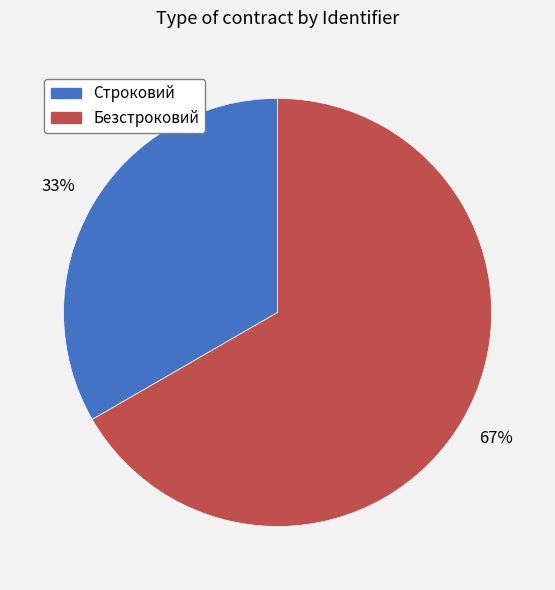

To the nearest percent, what is the average slice percentage?

50%